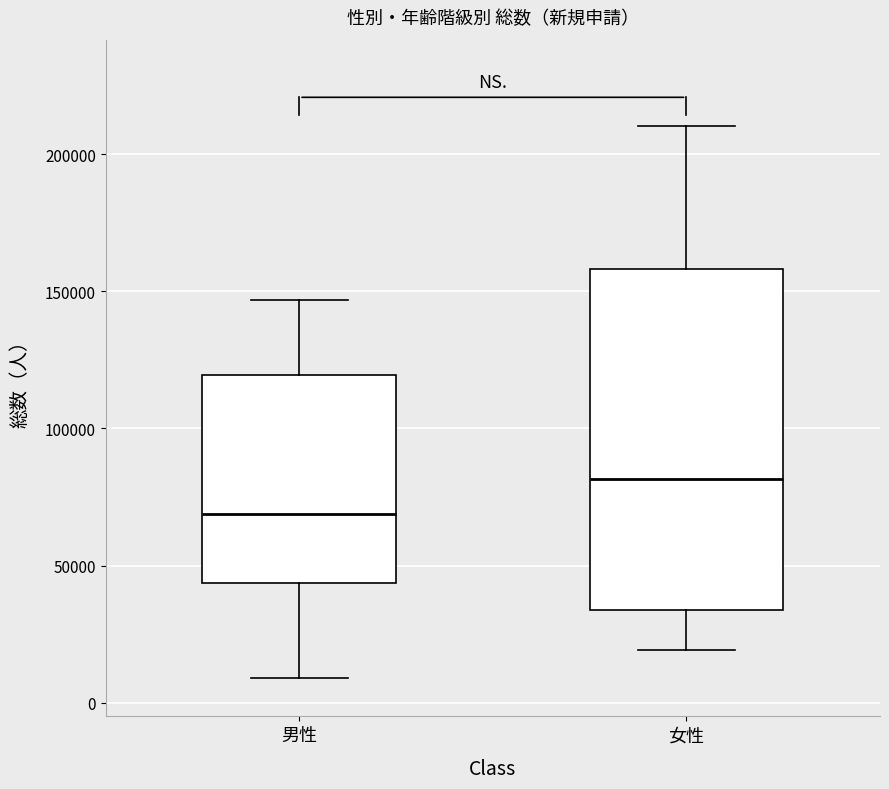

Which box is the tallest, from its lower edge to its upper edge?

女性